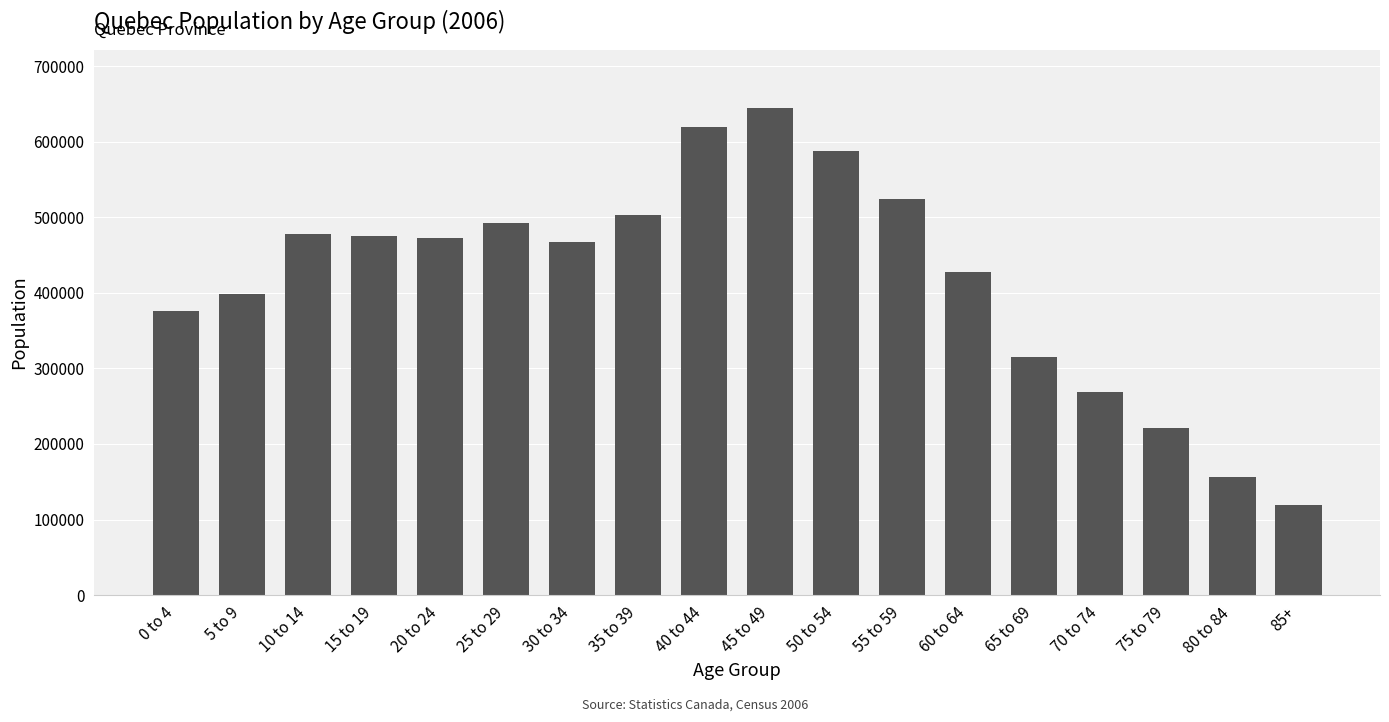

How many bars are there in total?

18